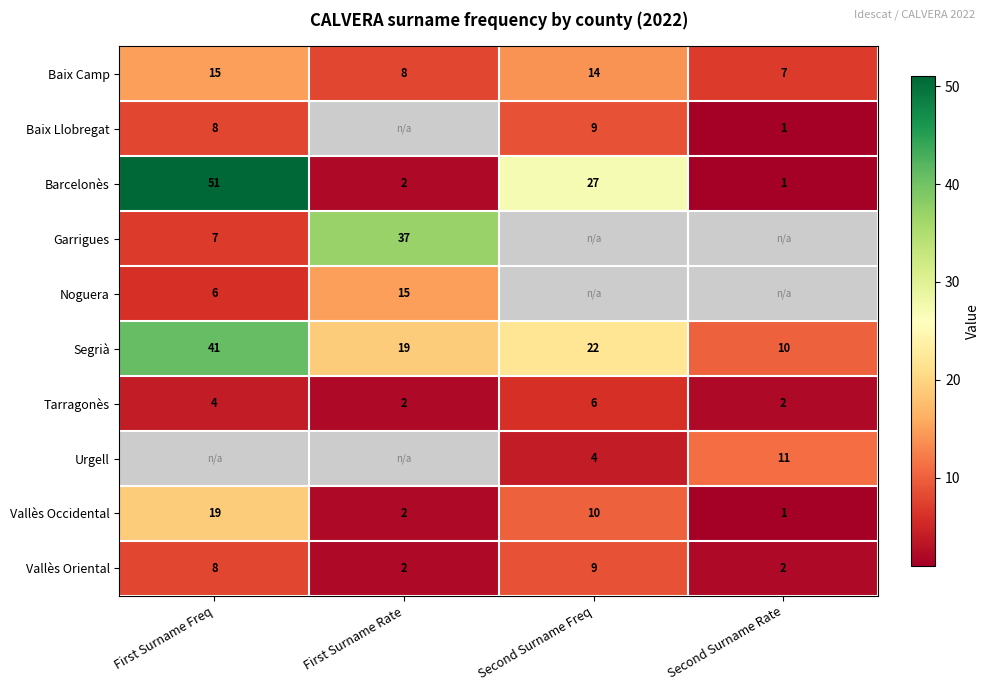

Which category has the lowest value in the Vallès Occidental series?

Second Surname Rate